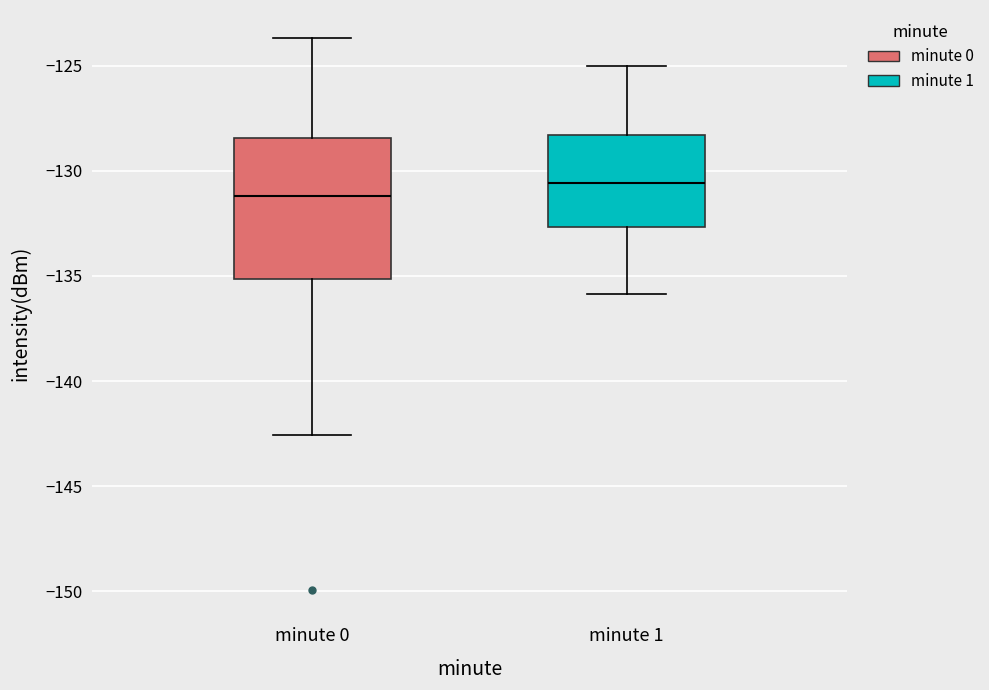

Which box is the tallest, from its lower edge to its upper edge?

minute 0